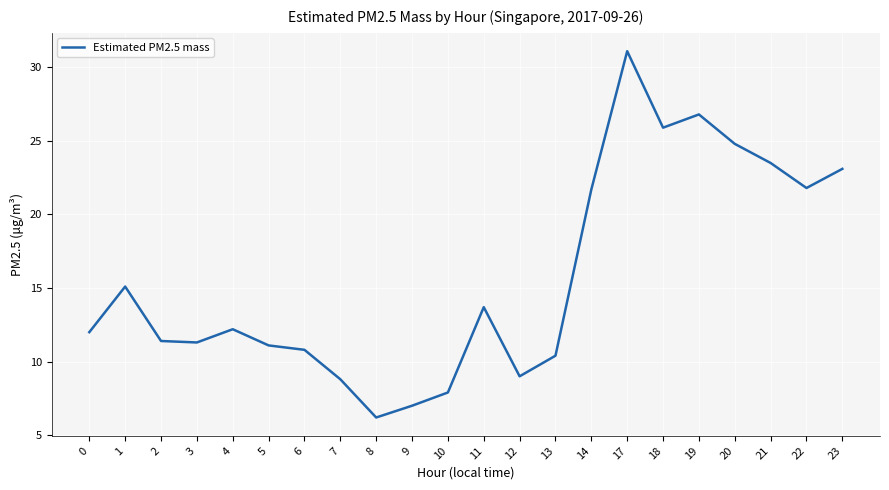

What is the difference between the values at 5 and 22?

10.7